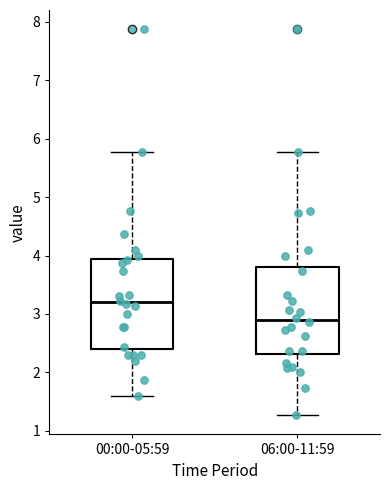

Reading left to right, read every box against the y-axis: the position of its median line, the range the box covers, and the ends of its whiskers. The values are not printed on the chart, so give them approximately, as read against the axis.

00:00-05:59: median 3.2, box 2.4 to 3.9, whiskers 1.6 to 5.8
06:00-11:59: median 2.9, box 2.3 to 3.8, whiskers 1.3 to 5.8